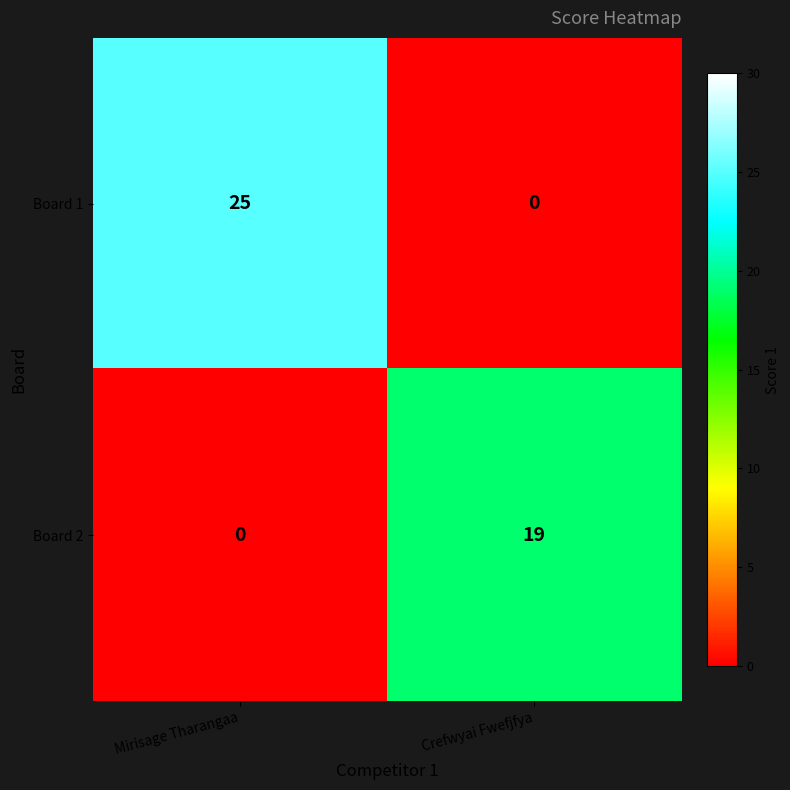

Which series changed the most between Mirisage Tharangaa and Crefwyai Fwefjfya?

Board 1